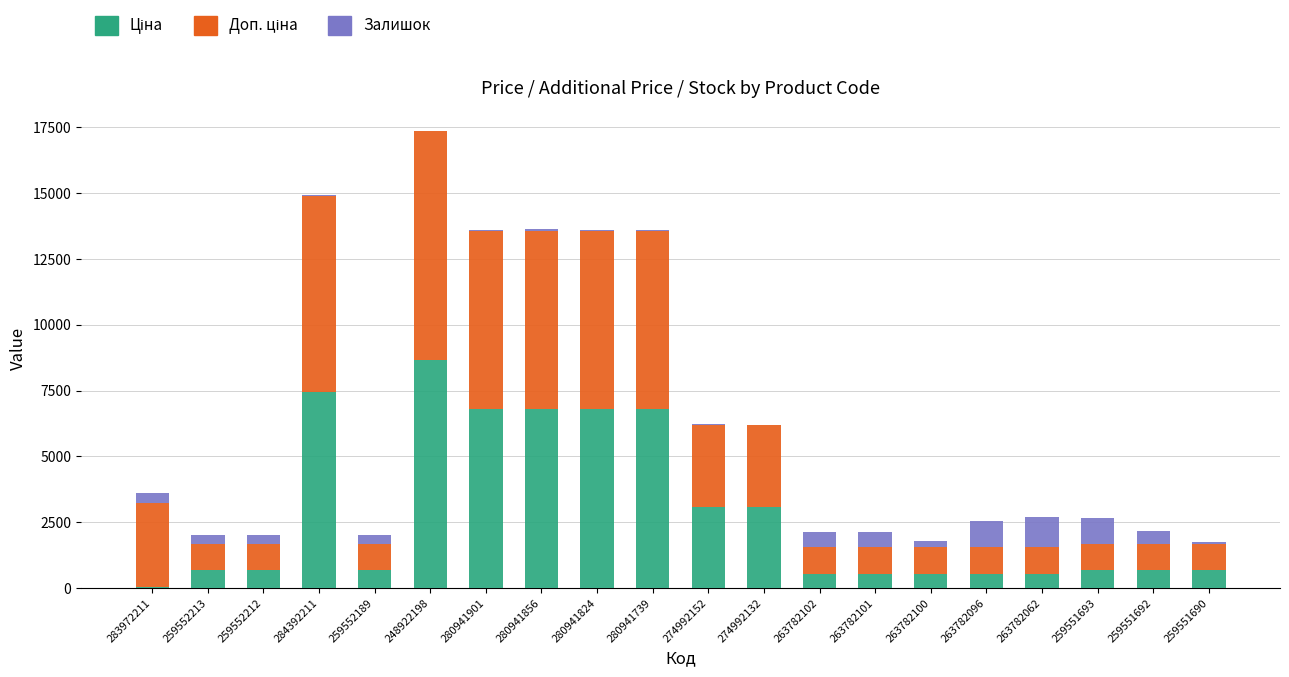

At which category is the sum across all series the highest?

248922198